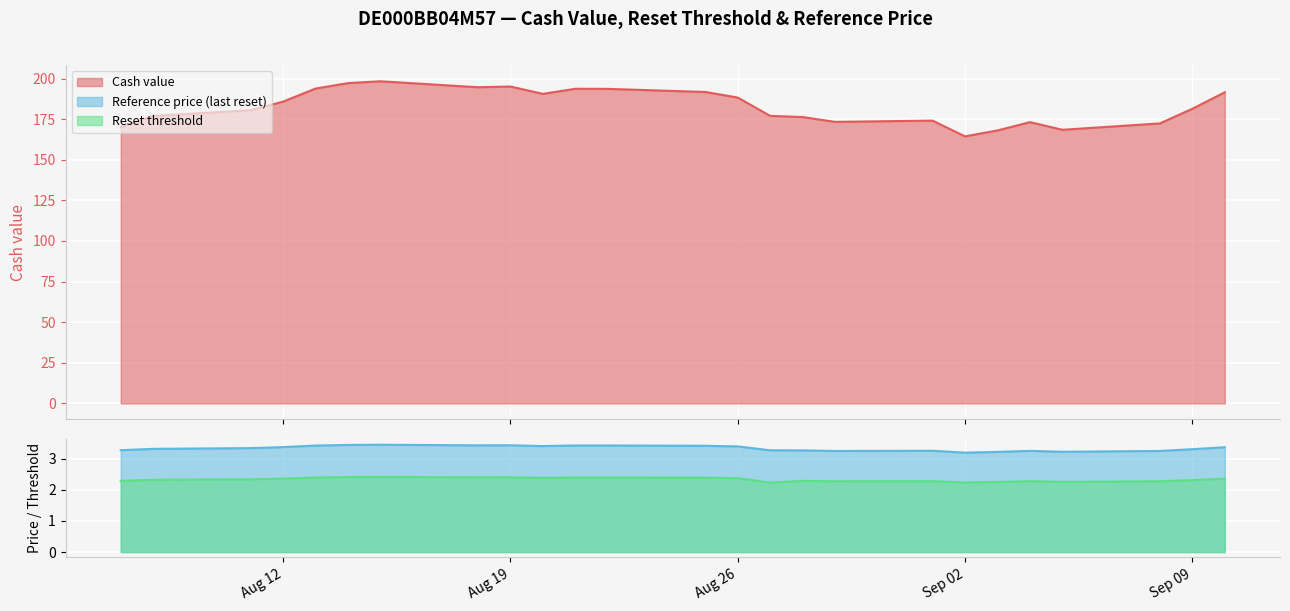

Is the value of Cash value at 2025-09-09 greater than the value of Reset threshold at 2025-09-01?

Yes